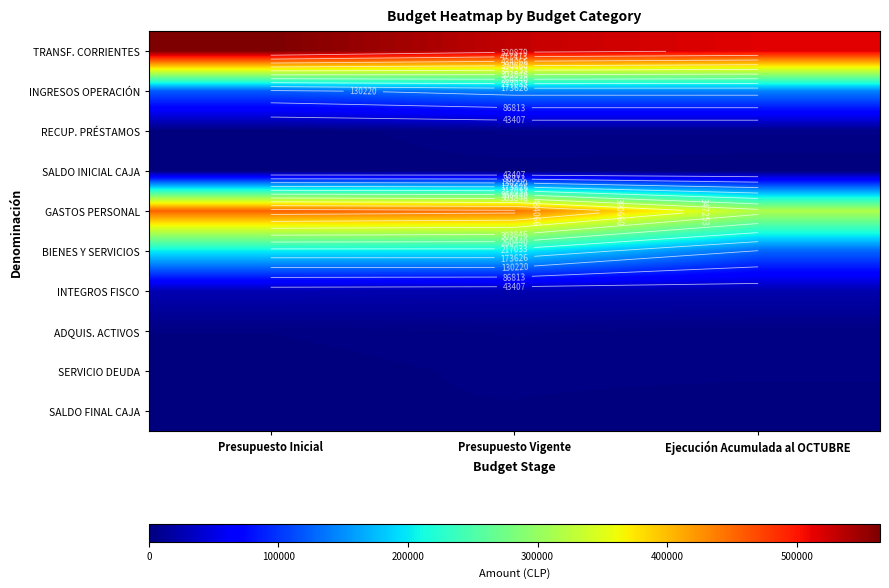

The INGRESOS OPERACIÓN series shows 220217 at Ejecución Acumulada al OCTUBRE. True or false?

False